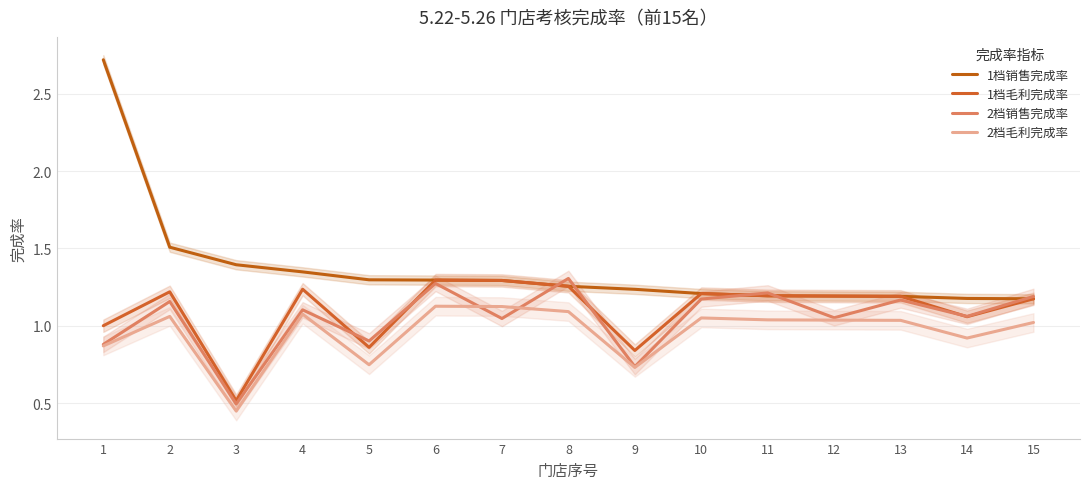

What is the difference between the highest and lowest values at 3?

0.9